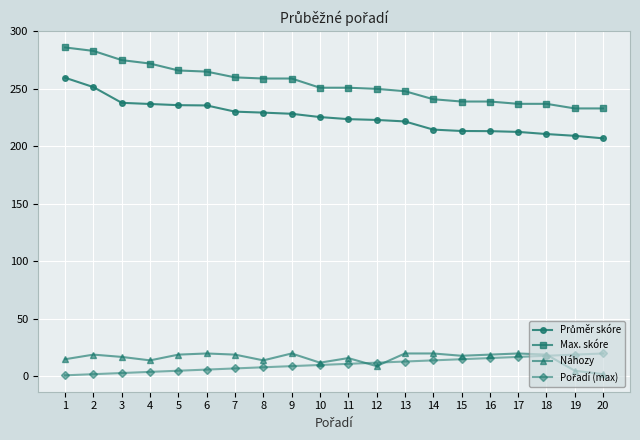

Which label corresponds to the largest value in the chart?

1